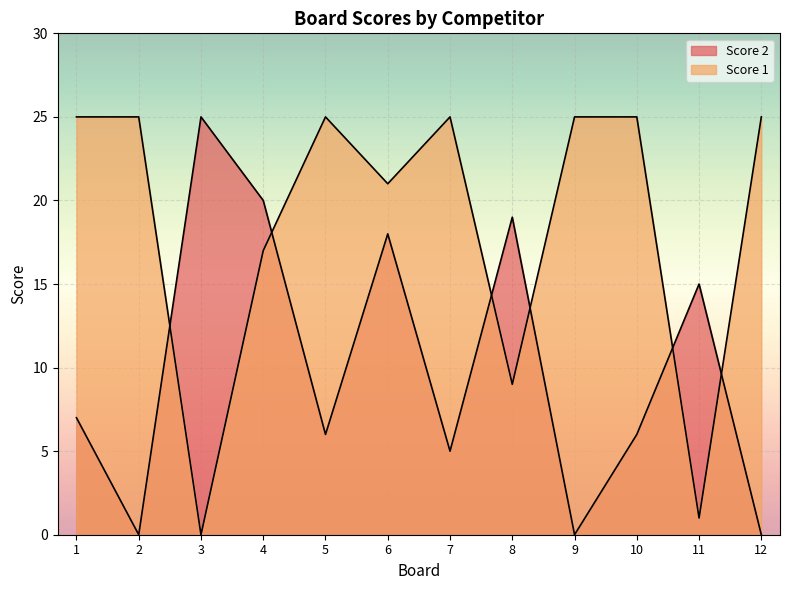

What value does the Score 2 series have at 10?

6